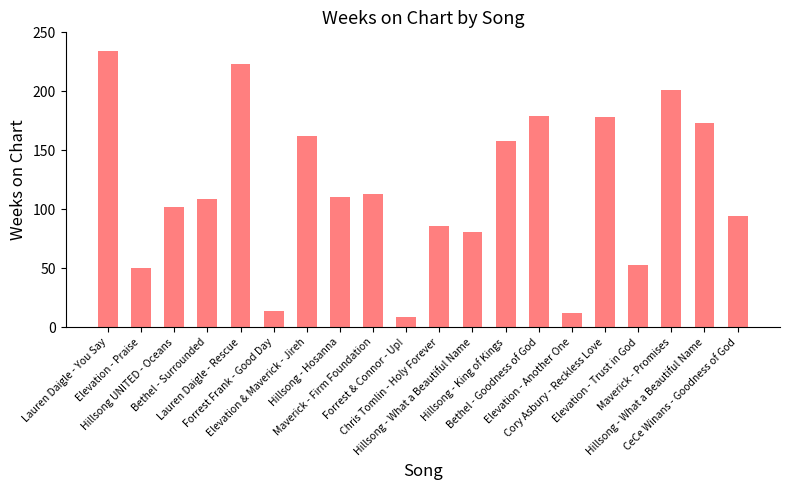

Reading right to left, what are all the values shown in this chart?

CeCe Winans - Goodness of God=94	Hillsong - What a Beautiful Name=173	Maverick - Promises=201	Elevation - Trust in God=53	Cory Asbury - Reckless Love=178	Elevation - Another One=12	Bethel - Goodness of God=179	Hillsong - King of Kings=158	Hillsong - What a Beautiful Name=81	Chris Tomlin - Holy Forever=86	Forrest & Connor - Up!=9	Maverick - Firm Foundation=113	Hillsong - Hosanna=110	Elevation & Maverick - Jireh=162	Forrest Frank - Good Day=14	Lauren Daigle - Rescue=223	Bethel - Surrounded=109	Hillsong UNITED - Oceans=102	Elevation - Praise=50	Lauren Daigle - You Say=234